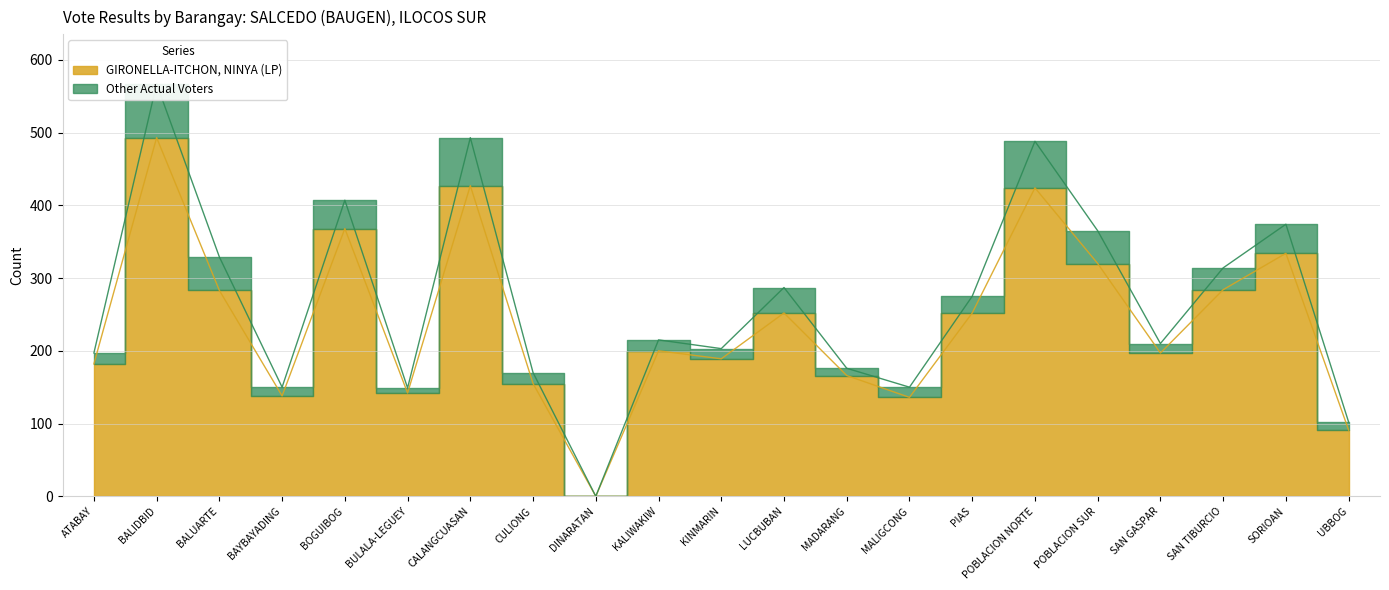

True or false: Actual Voters Voted has more than 1 interior local peaks.

True